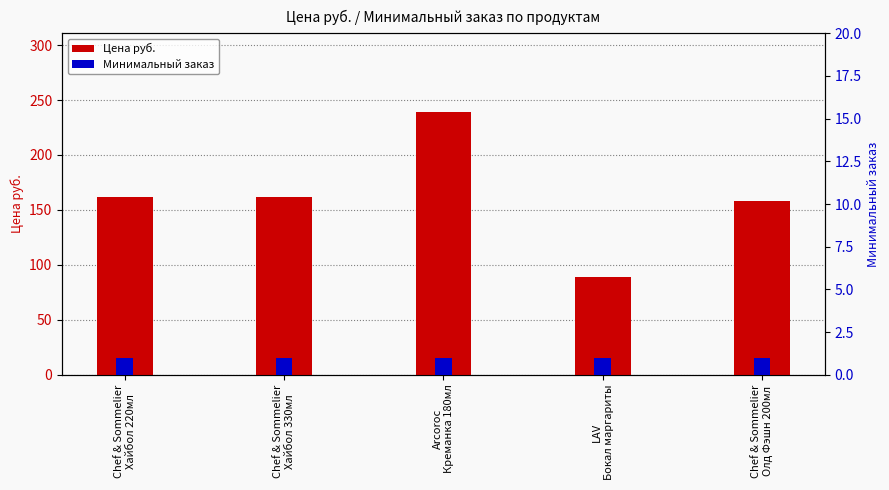

Which series changed the most between Chef & Sommelier
Хайбол 330мл and LAV
Бокал маргариты?

Цена руб.